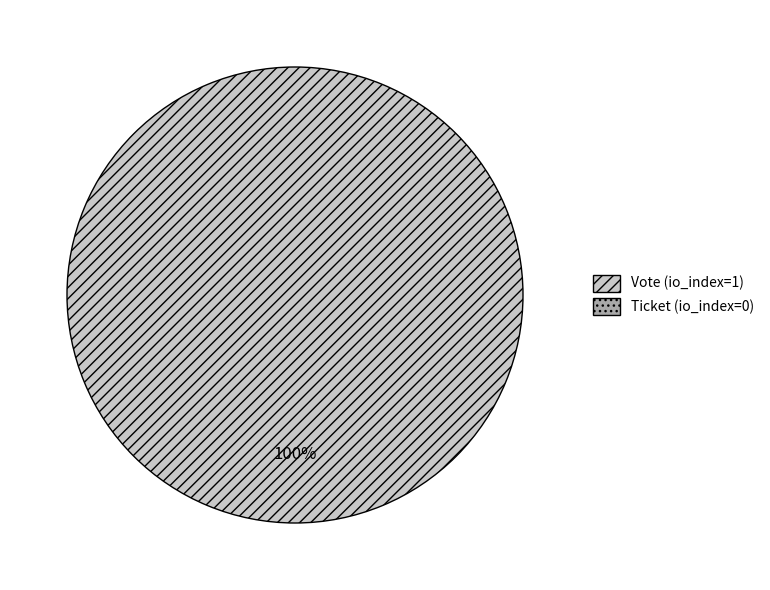

Is there any slice that represents more than half of the pie?

Yes